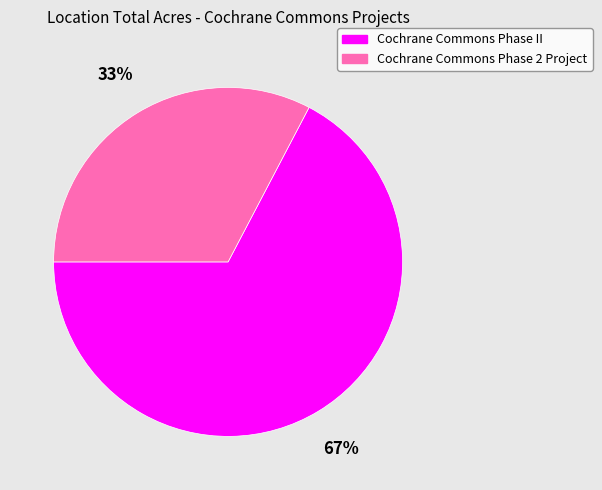

True or false: Cochrane Commons Phase 2 Project accounts for 41% of the total.

False